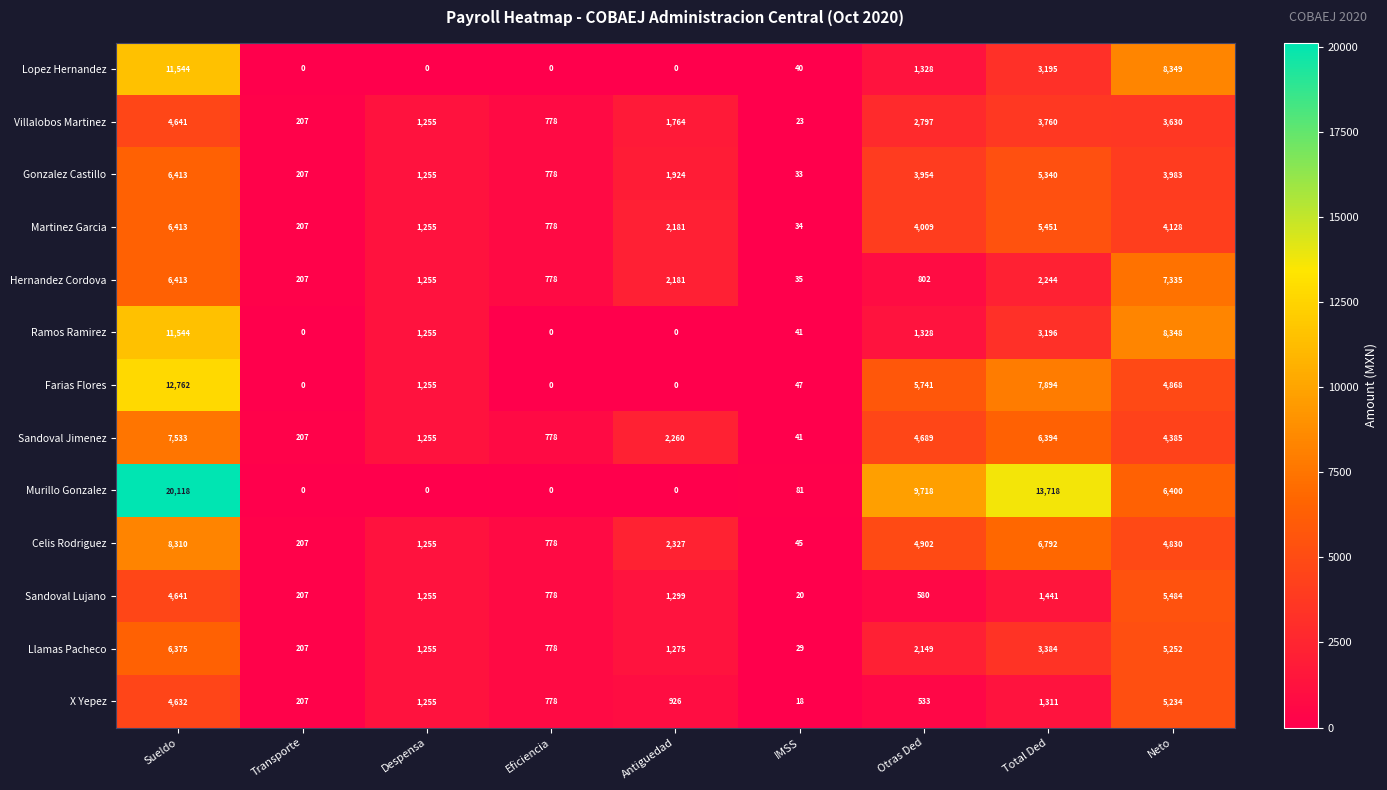

Where is Martinez Garcia nearest to the value 3223?

Otras Ded